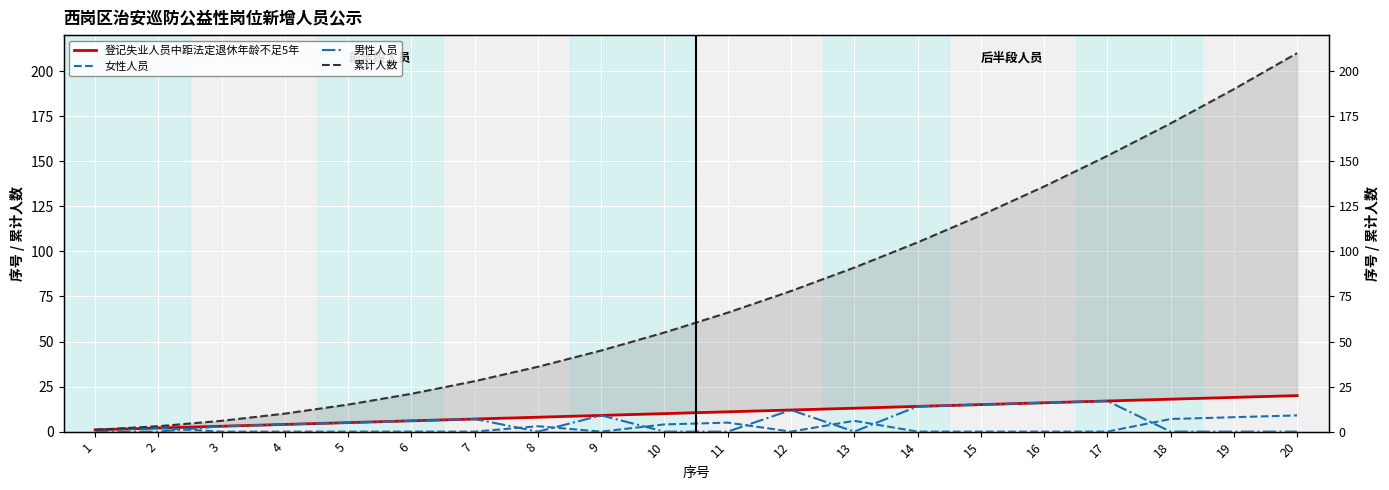

Reading left to right, list all the values displayed in this chart.

登记失业人员中距法定退休年龄不足5年: 1	2	3	4	5	6	7	8	9	10	11	12	13	14	15	16	17	18	19	20
女性人员: 1	2	0	0	0	0	0	3	0	4	5	0	6	0	0	0	0	7	8	9
男性人员: 0	0	3	4	5	6	7	0	9	0	0	12	0	14	15	16	17	0	0	0
累计人数: 1	3	6	10	15	21	28	36	45	55	66	78	91	105	120	136	153	171	190	210